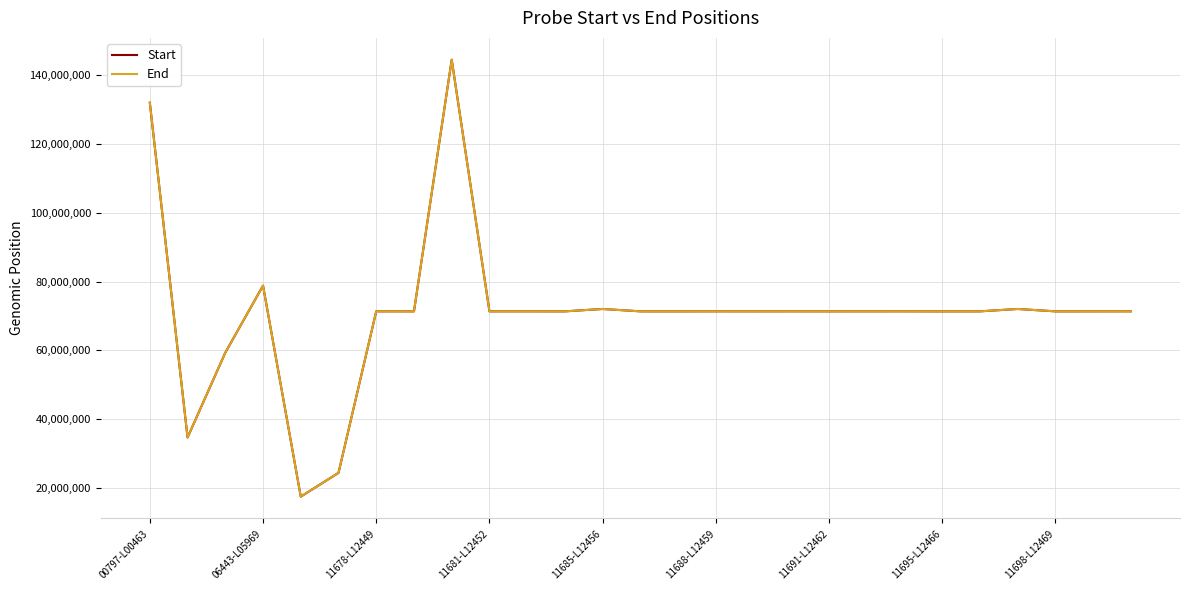

What is the difference between the maximum and second lowest values in the Start series?

120205868